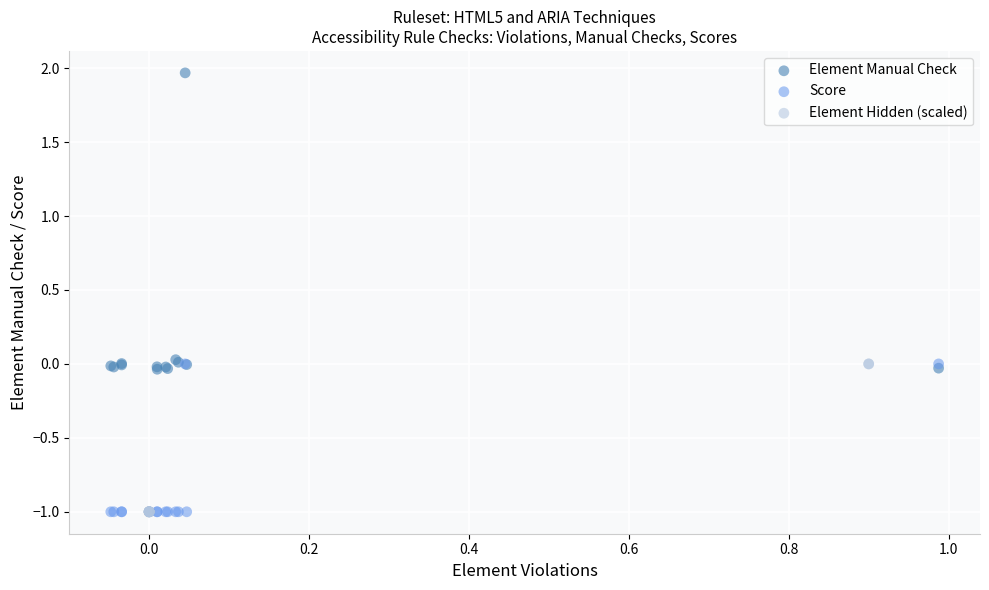

Which series contains the highest Y value?

Element Manual Check